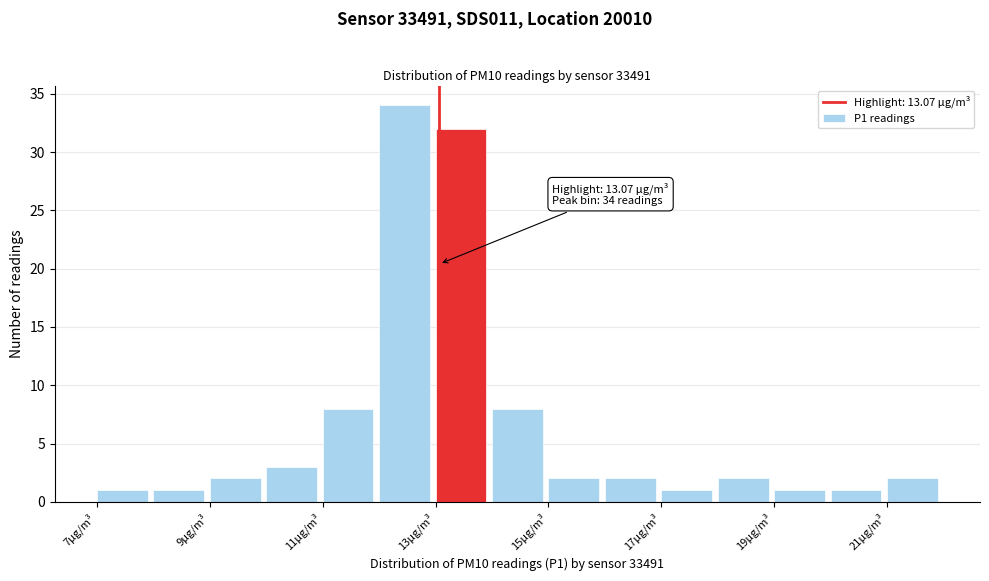

Which range on the x-axis has the tallest bar?

12 to 13